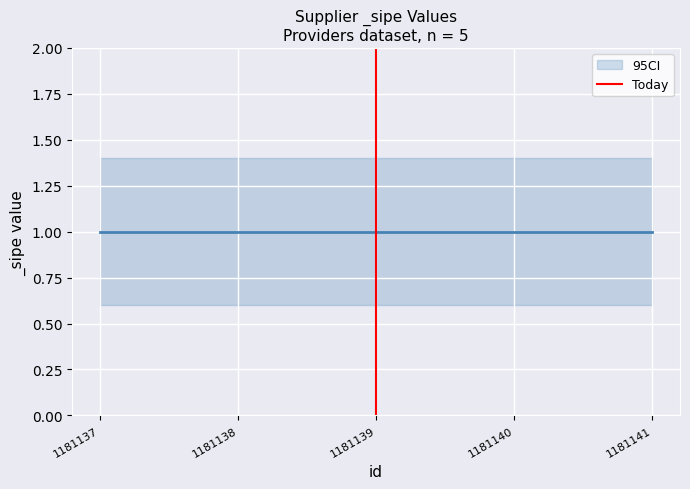

Which has a higher value, 1181139 or 1181139?

1181139